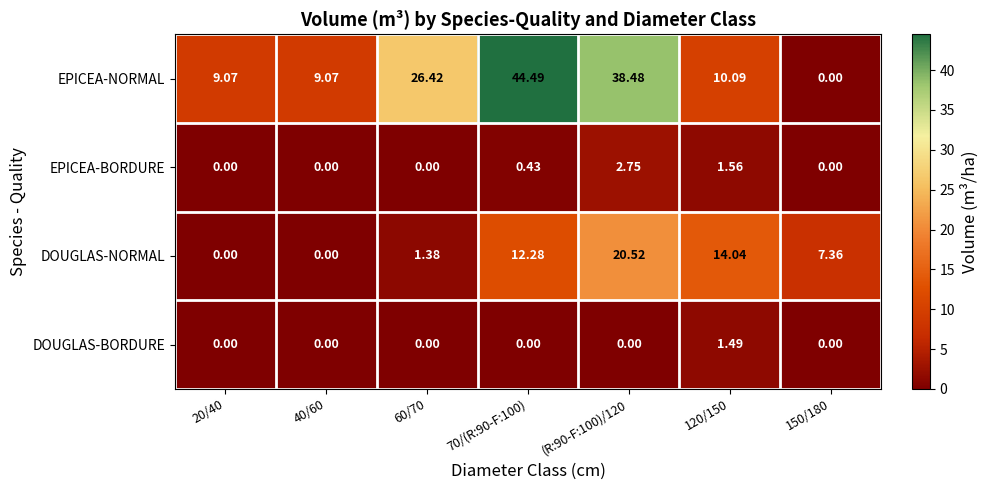

How many positive values does the DOUGLAS-NORMAL series have?

5